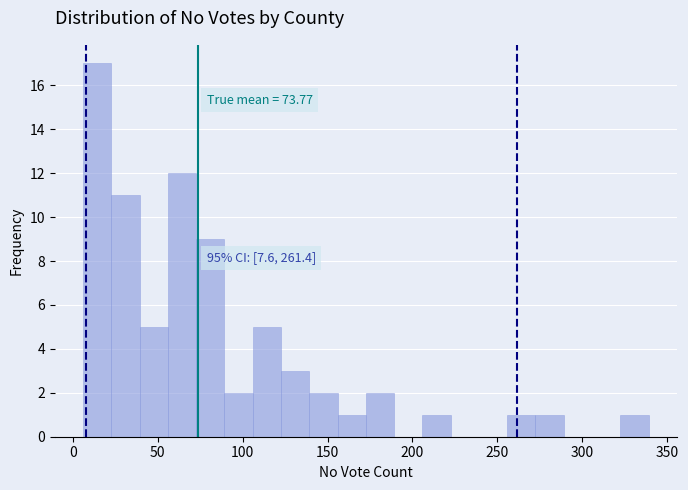

Read against the x-axis, roughly where is the centre of the tallest bar?

15